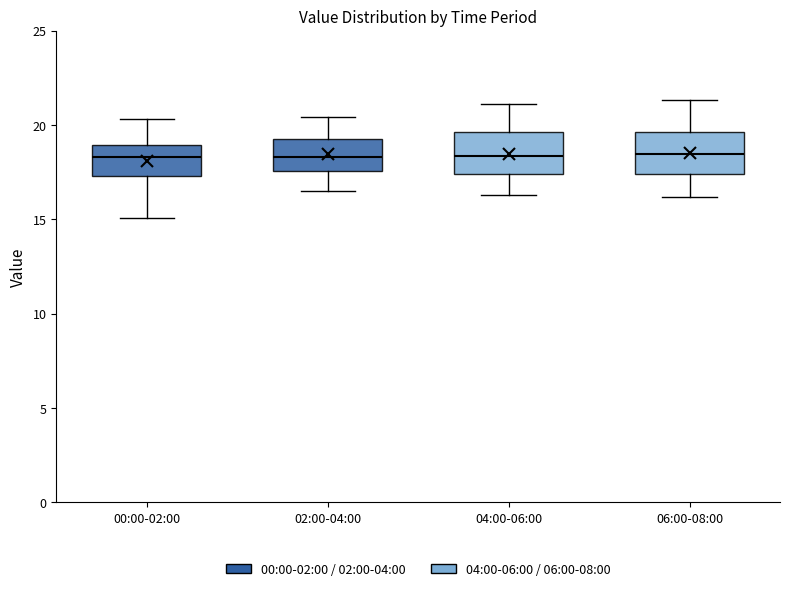

Reading left to right, read every box against the y-axis: the position of its median line, the range the box covers, and the ends of its whiskers. The values are not printed on the chart, so give them approximately, as read against the axis.

00:00-02:00: median 18.5, box 17.5 to 19.0, whiskers 15.0 to 20.5
02:00-04:00: median 18.5, box 17.5 to 19.5, whiskers 16.5 to 20.5
04:00-06:00: median 18.5, box 17.5 to 19.5, whiskers 16.5 to 21.0
06:00-08:00: median 18.5, box 17.5 to 19.5, whiskers 16.0 to 21.5